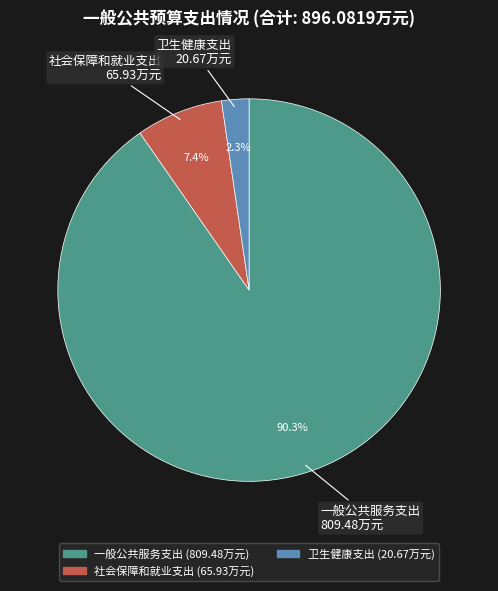

Count the number of slices in the pie.

3